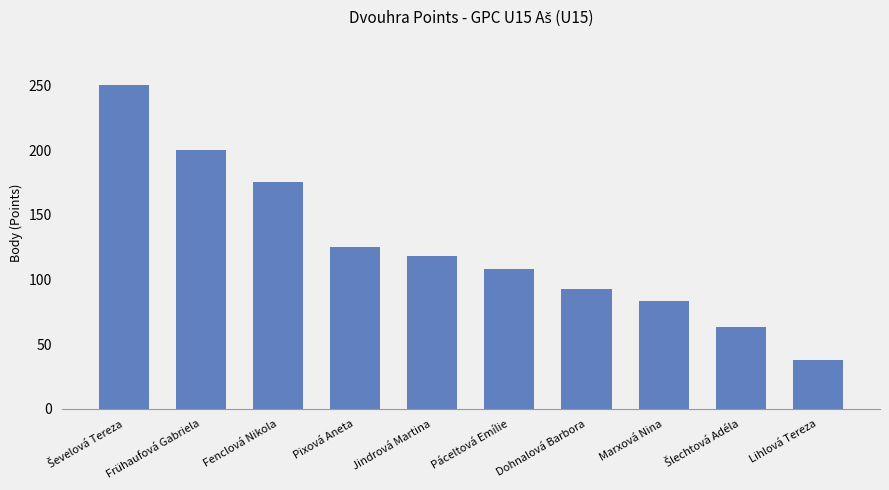

What is the label of the 1st bar from the right?

Lihlová Tereza